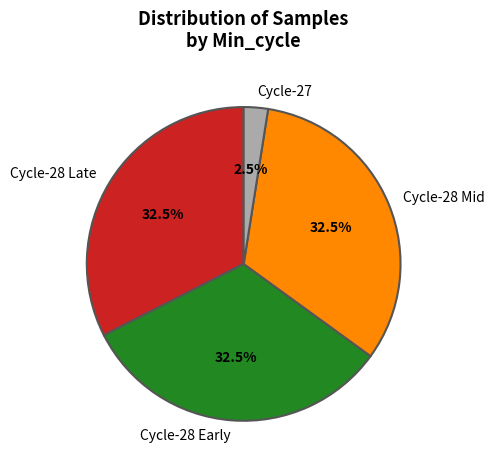

What is the total percentage of Cycle-27 and Cycle-28 Late?

35.0%